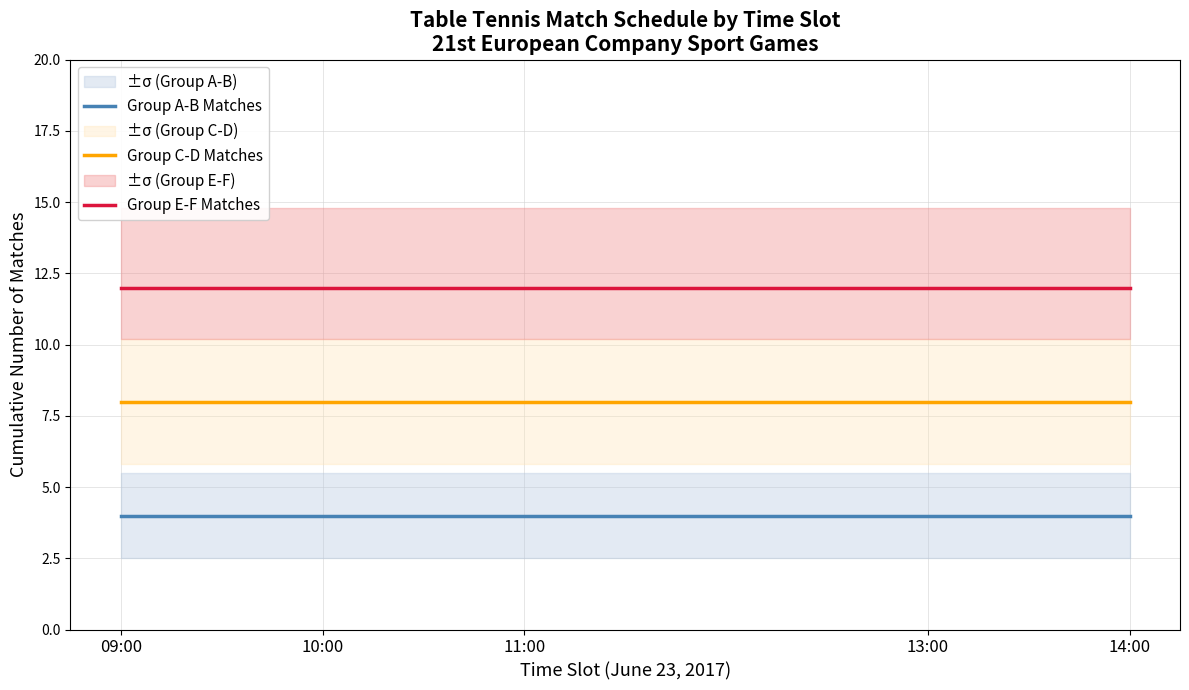

Is it true that Group A-B Matches equals 3 at 13:00?

False